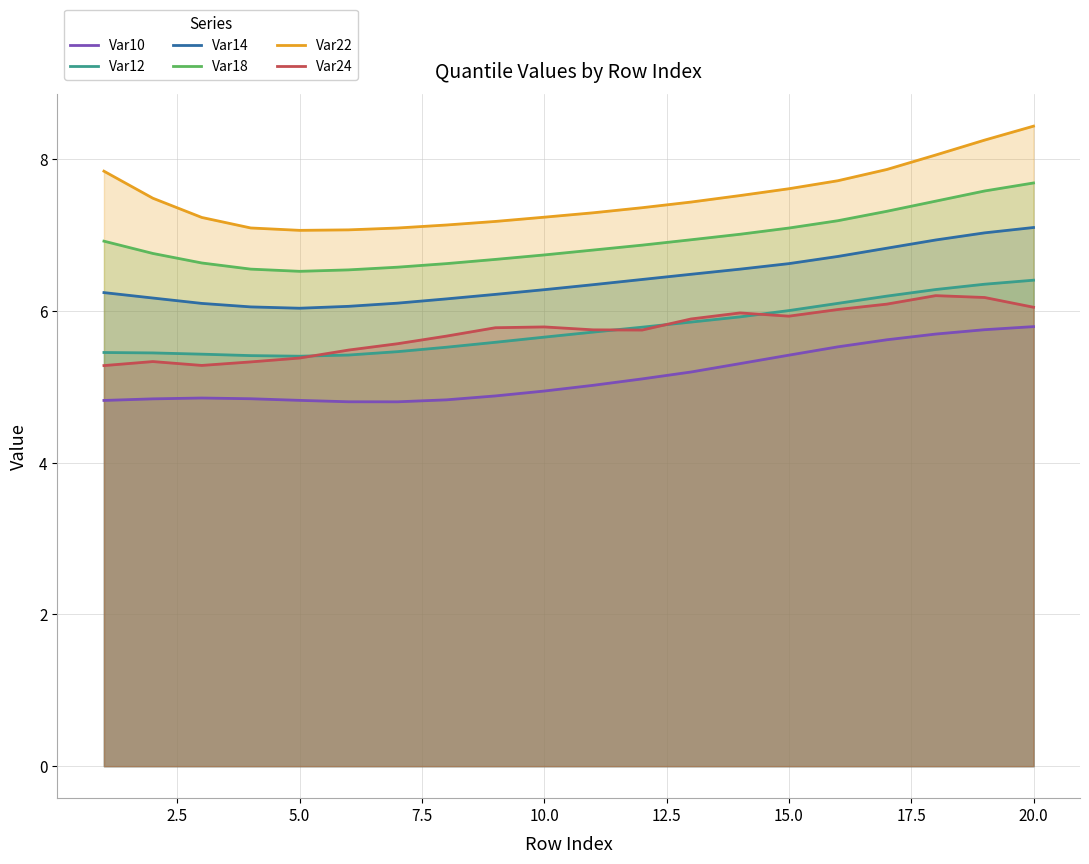

What is the sum of all Var24 values?

114.7